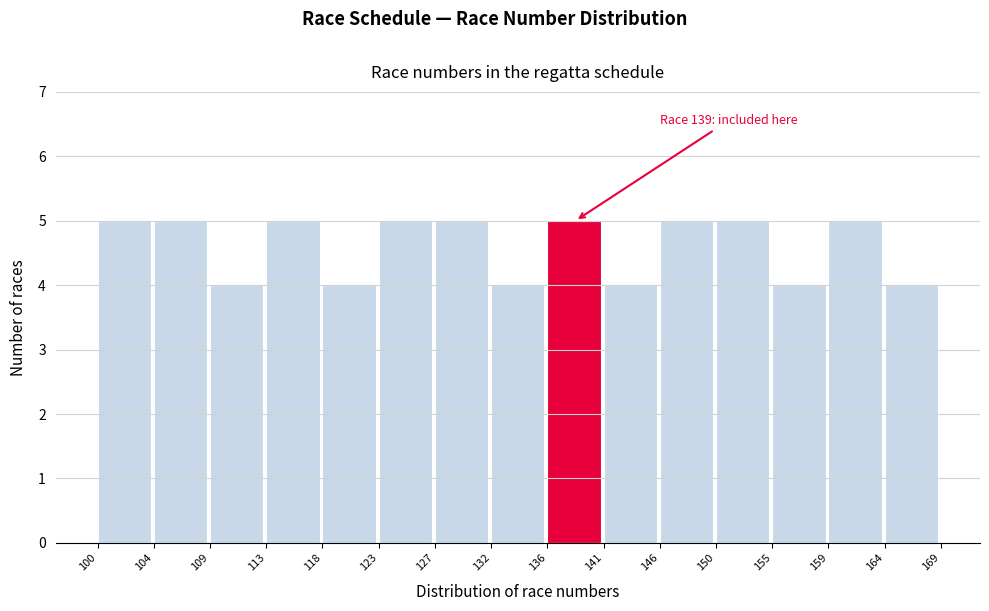

Reading left to right, what are all the values shown in this chart?

100=5	104=5	109=4	113=5	118=4	123=5	127=5	132=4	136=5	141=4	146=5	150=5	155=4	159=5	164=4